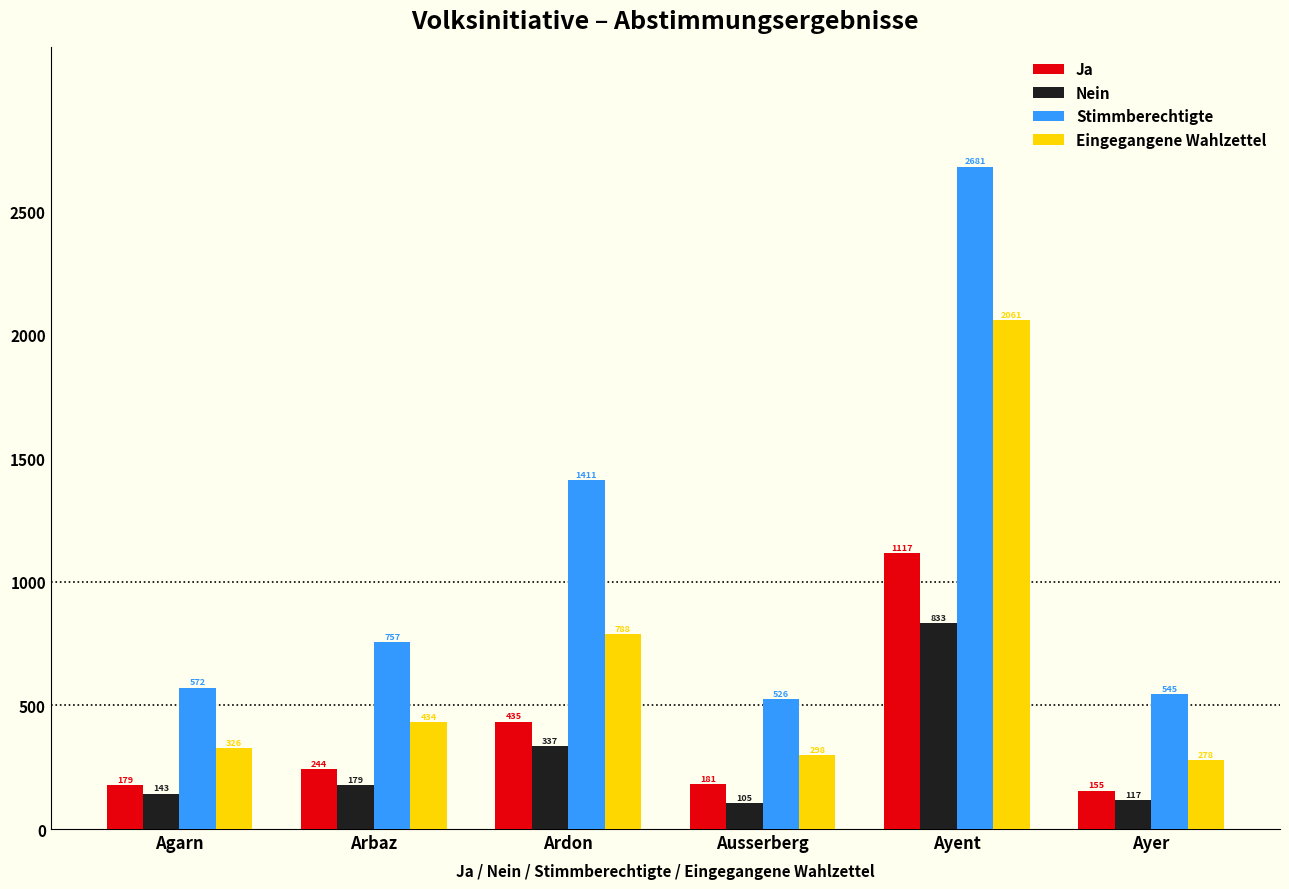

What position from the left is Ayent?

5